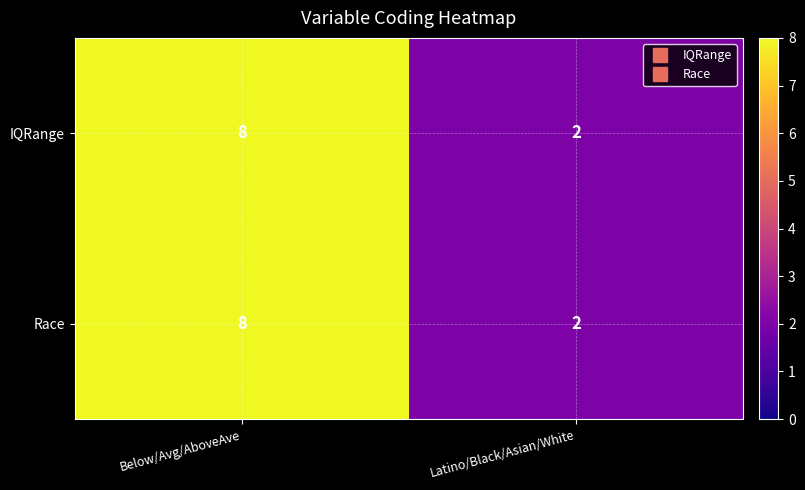

Count the number of data series in this chart.

2